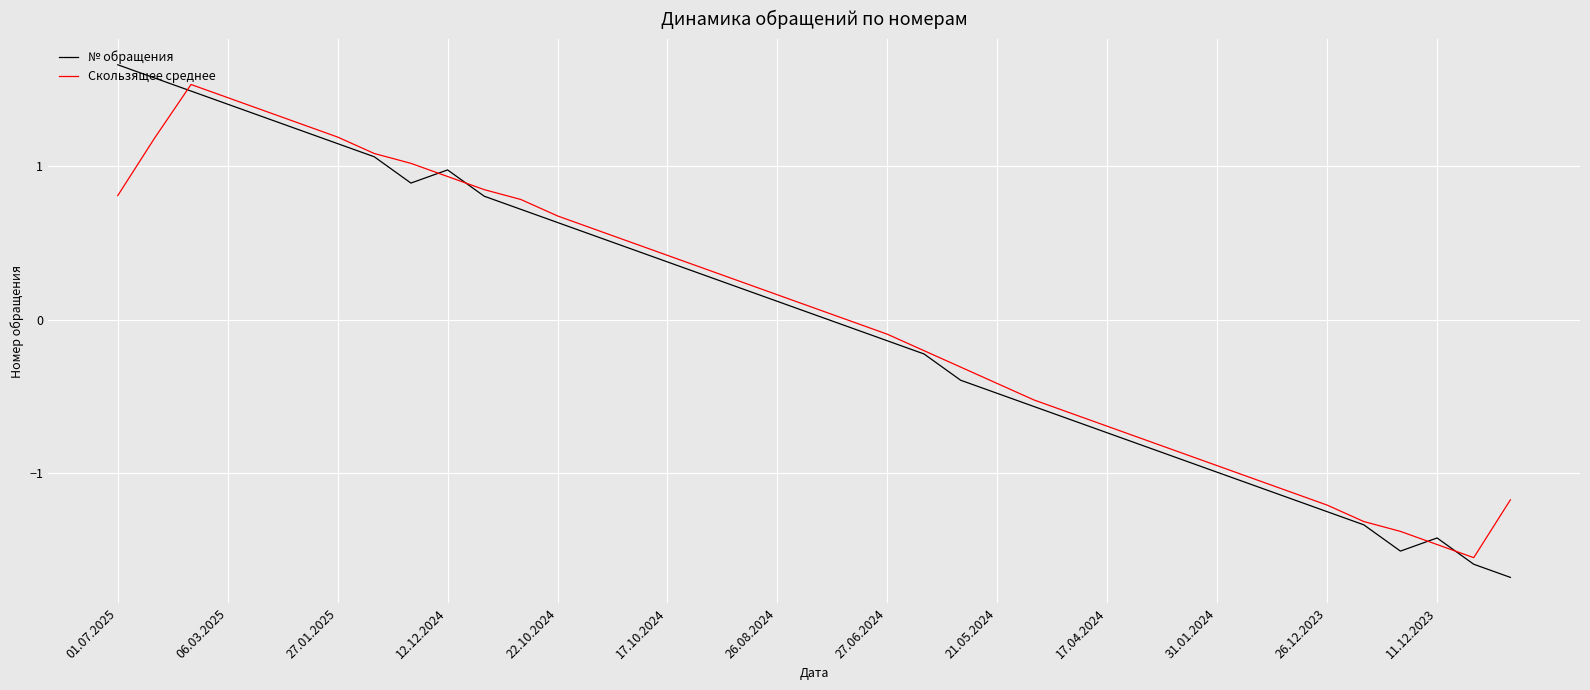

What are all the series names shown in the legend?

№ обращения, Скользящее среднее